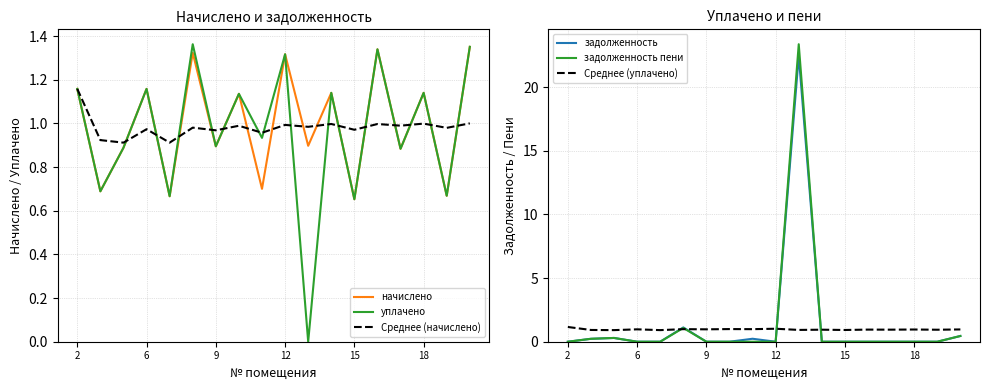

Count the number of categories in the chart.

18